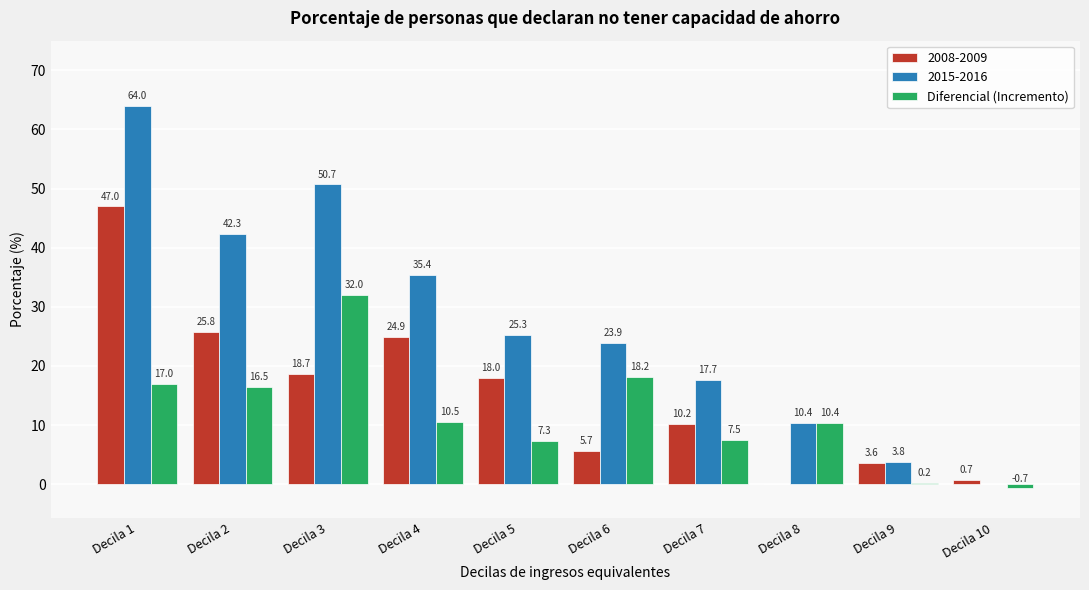

Reading left to right, transcribe all the data shown in this chart.

2008-2009: Decila 1=47.0	Decila 2=25.8	Decila 3=18.7	Decila 4=24.9	Decila 5=18.0	Decila 6=5.7	Decila 7=10.2	Decila 8=0.0	Decila 9=3.6	Decila 10=0.7
2015-2016: Decila 1=64.0	Decila 2=42.3	Decila 3=50.7	Decila 4=35.4	Decila 5=25.3	Decila 6=23.9	Decila 7=17.7	Decila 8=10.4	Decila 9=3.8	Decila 10=0.0
Diferencial (Incremento): Decila 1=17.0	Decila 2=16.5	Decila 3=32.0	Decila 4=10.5	Decila 5=7.3	Decila 6=18.2	Decila 7=7.5	Decila 8=10.4	Decila 9=0.2	Decila 10=-0.7